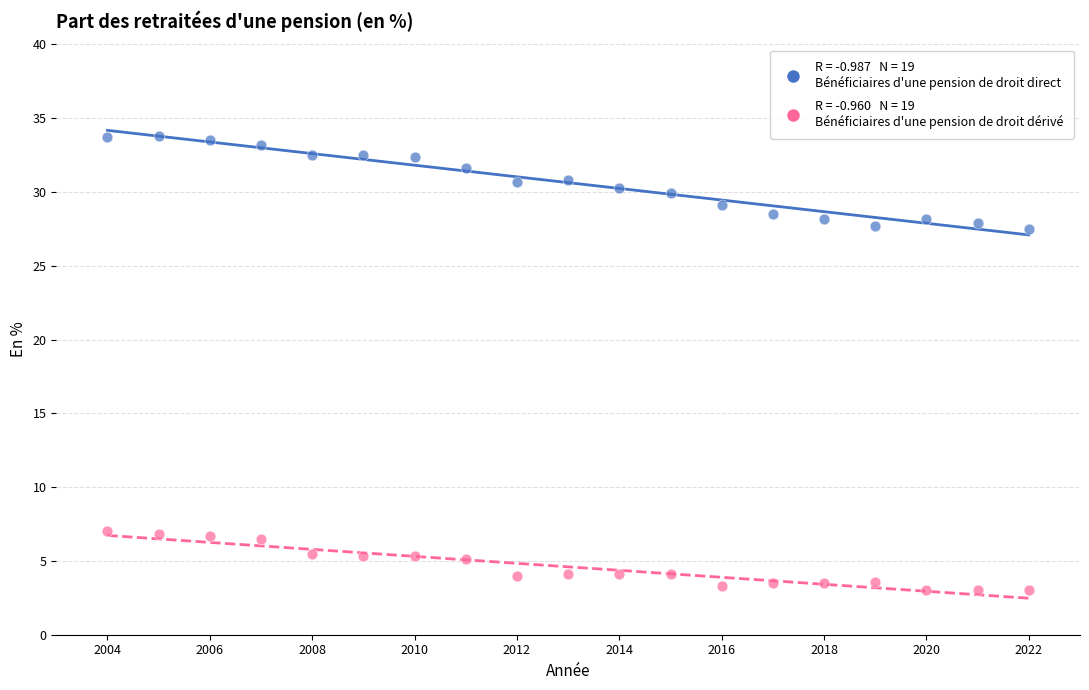

Across all data points, what is the range of Y values (max minus min)?

30.8